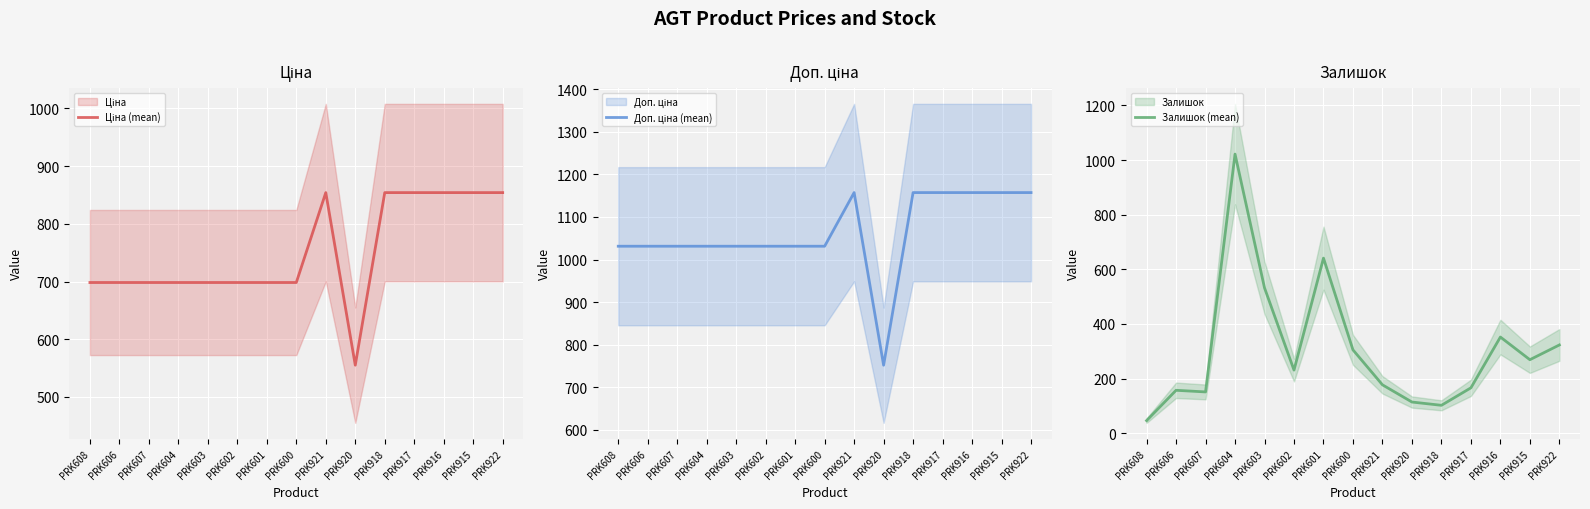

The value of Ціна (mean) at PRK921 is 854.0. True or false?

True